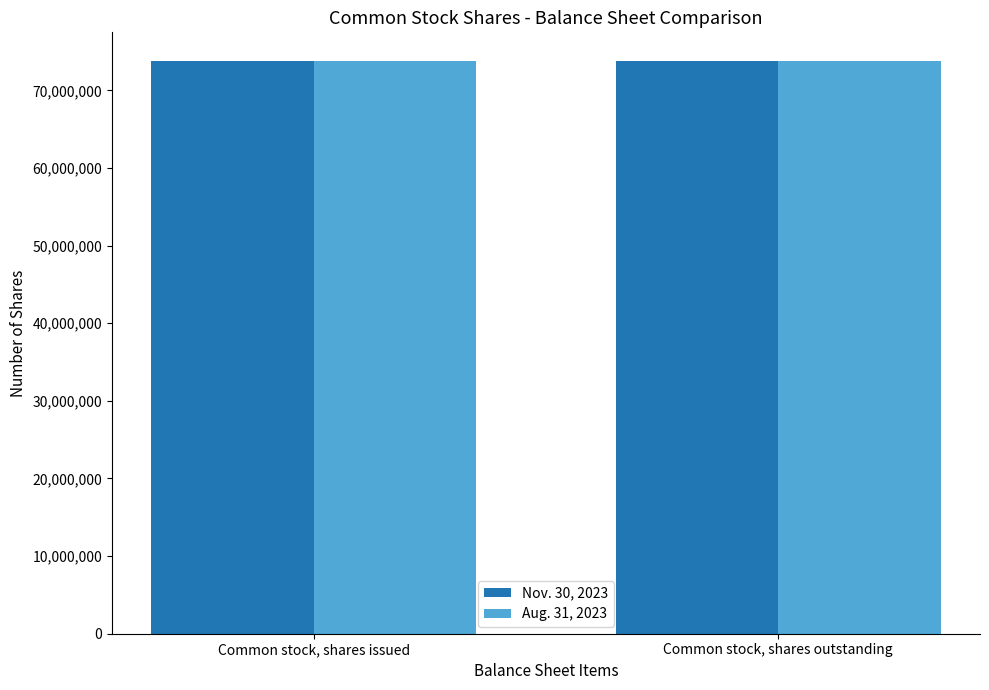

What is the maximum value for Nov. 30, 2023?

73784799